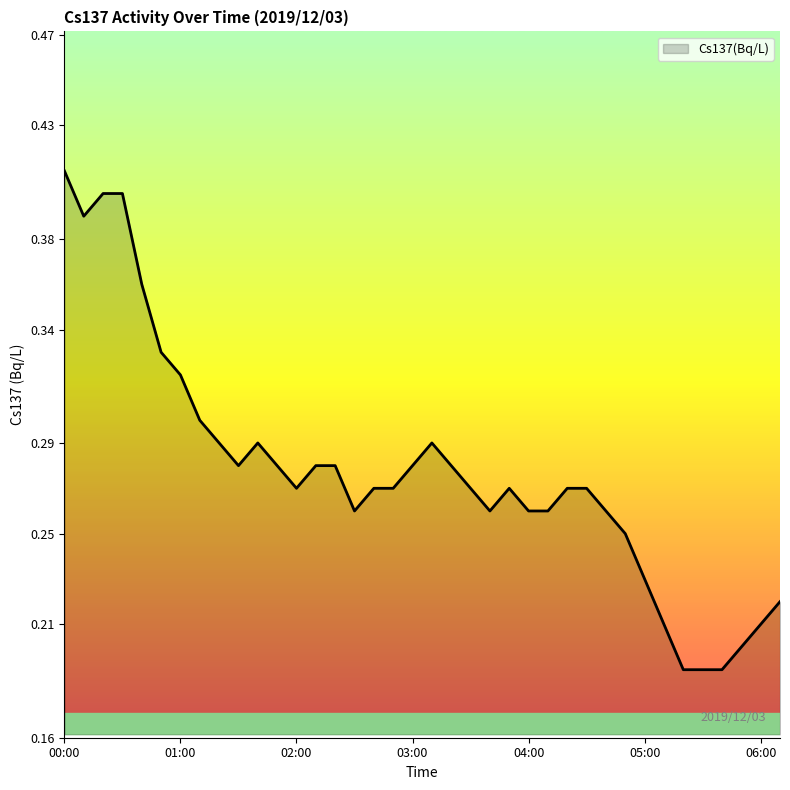

Where is the first local maximum?

01:40